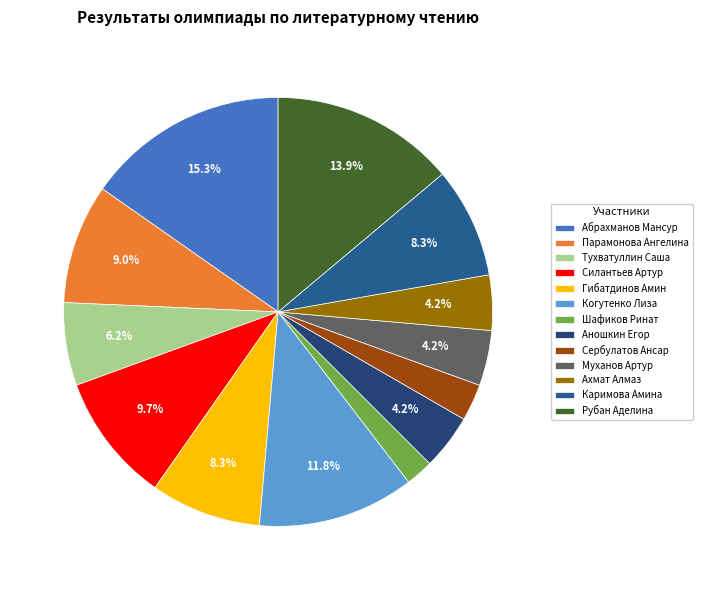

True or false: Муханов Артур accounts for 1% of the total.

False